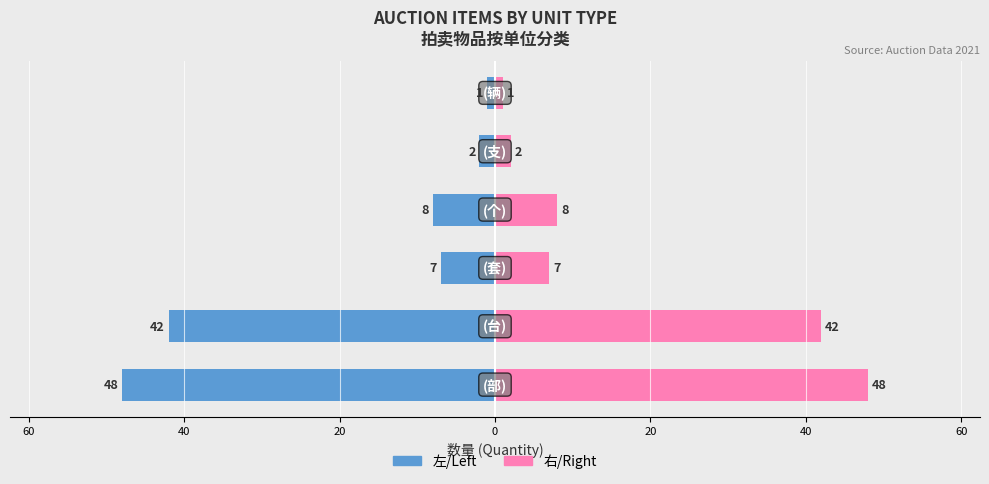

Reading left to right, what are all the values shown in this chart?

数量(左): 80=-48	60=-42	40=-7	20=-8	0=-2	20=-1
数量(右): 80=48	60=42	40=7	20=8	0=2	20=1